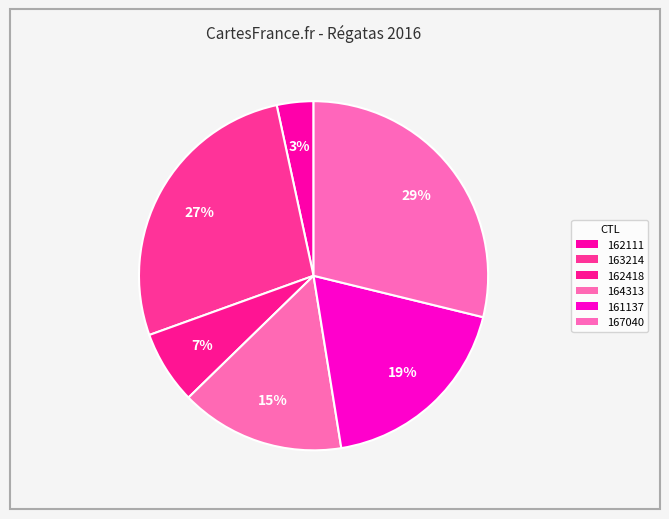

True or false: 164313 accounts for 15% of the total.

True